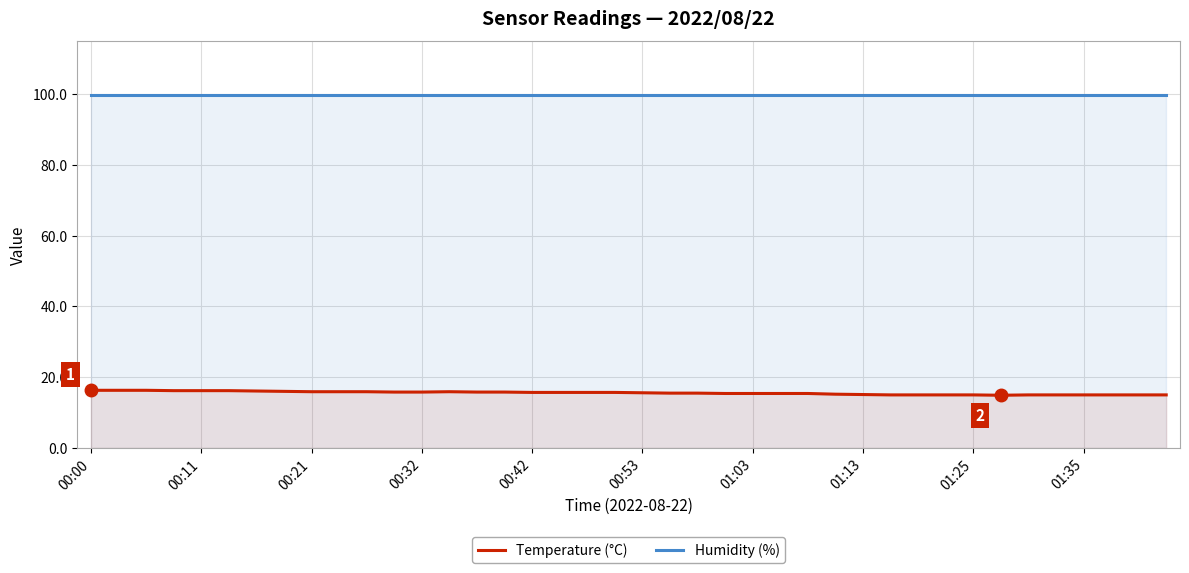

True or false: Temperature (°C) has more than 2 points higher than both neighbors.

False